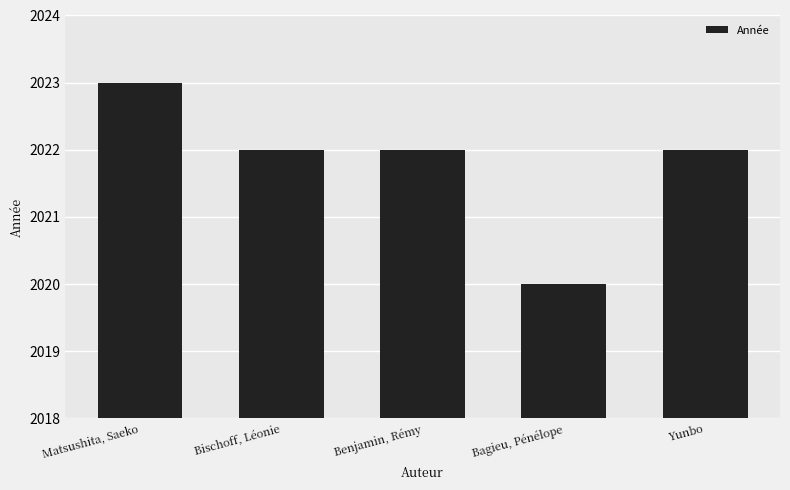

How many categories are shown in the chart?

5